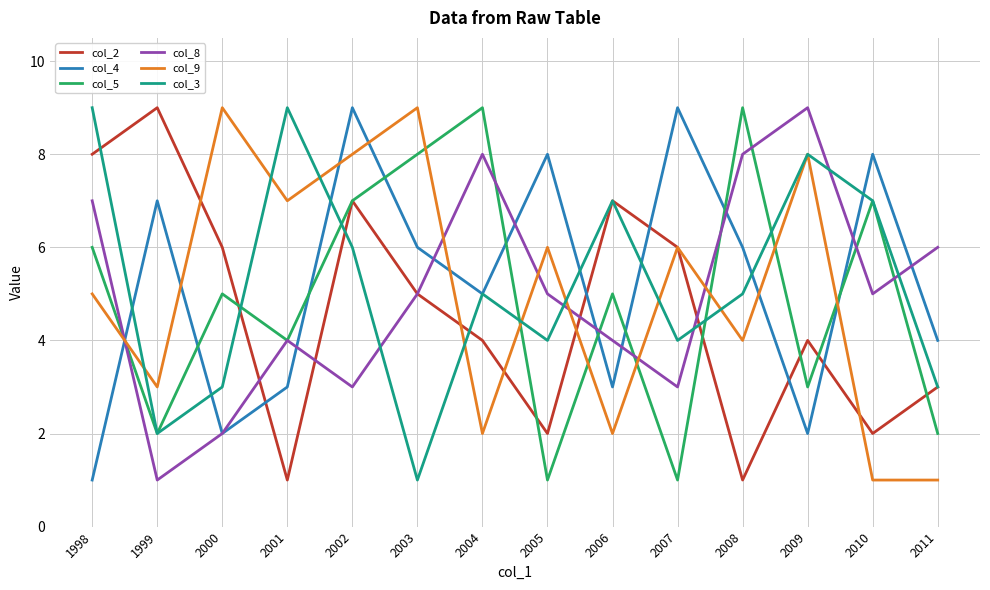

Between 1999 and 2001, which series saw the biggest shift?

col_2